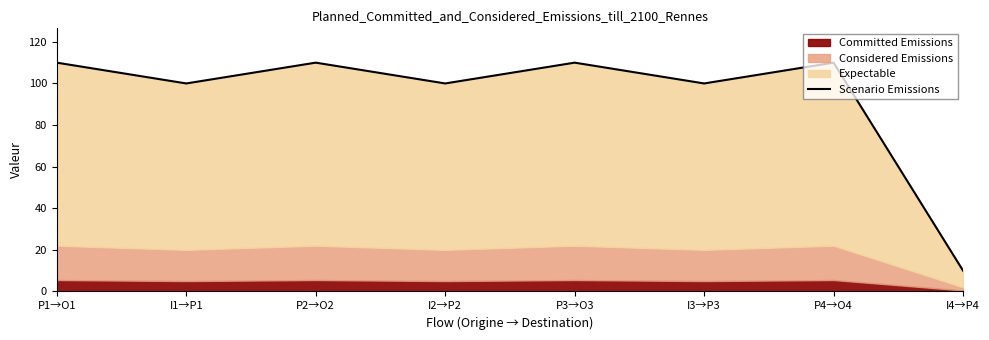

List the labels in order of value, smallest first.

I4→P4, I1→P1, I2→P2, I3→P3, P1→O1, P2→O2, P3→O3, P4→O4